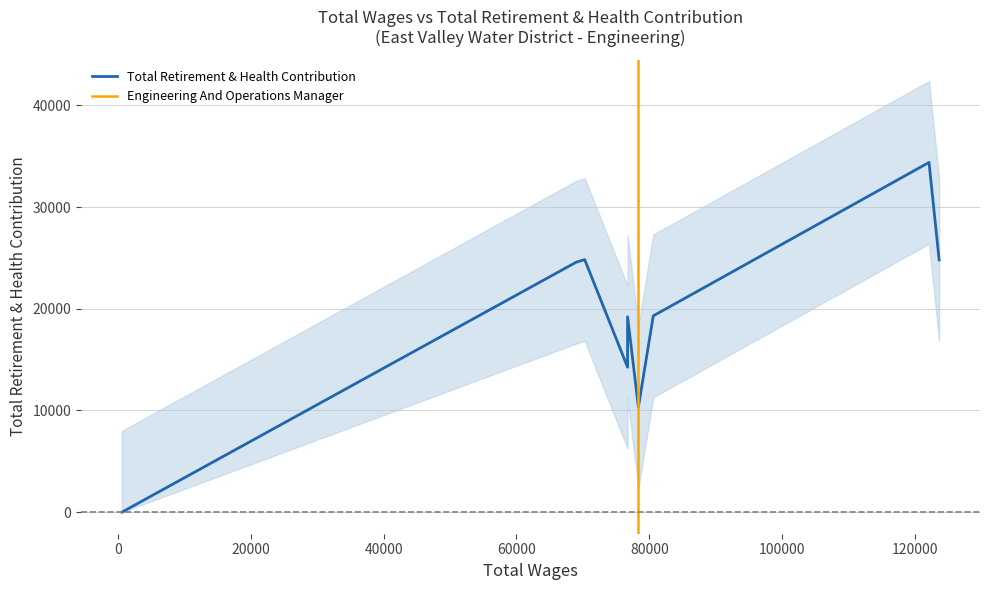

What is the maximum value for Total Retirement & Health Contribution?

34395